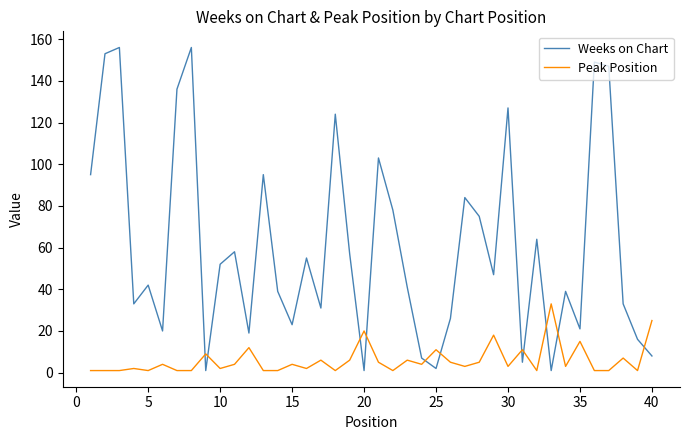

What is the maximum value shown in the chart?

156